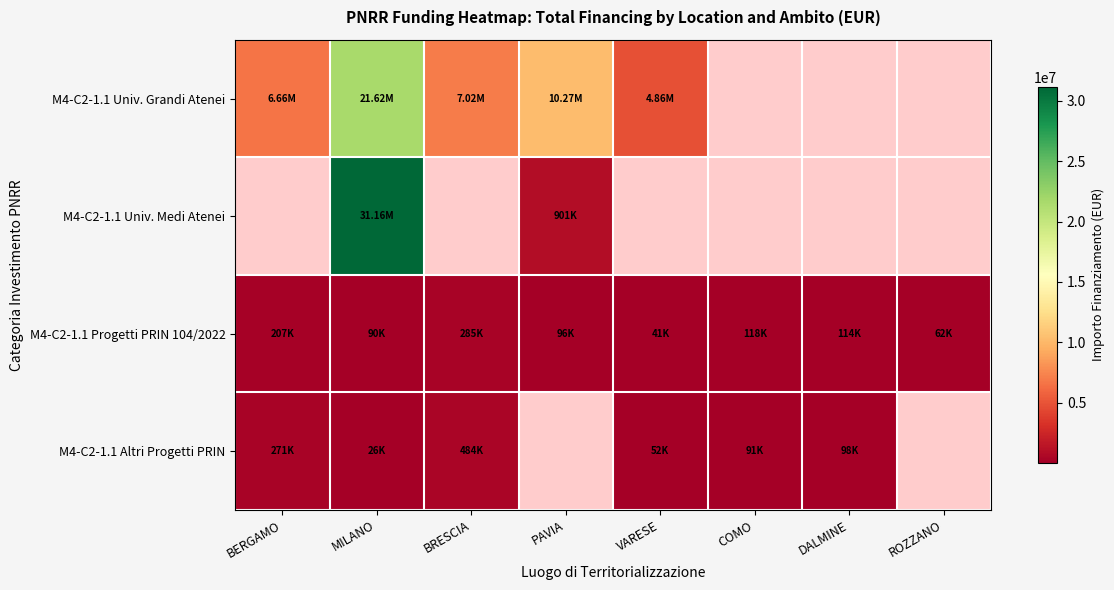

The value of M4-C2-1.1 Altri Progetti PRIN at COMO is 91090.4. True or false?

True